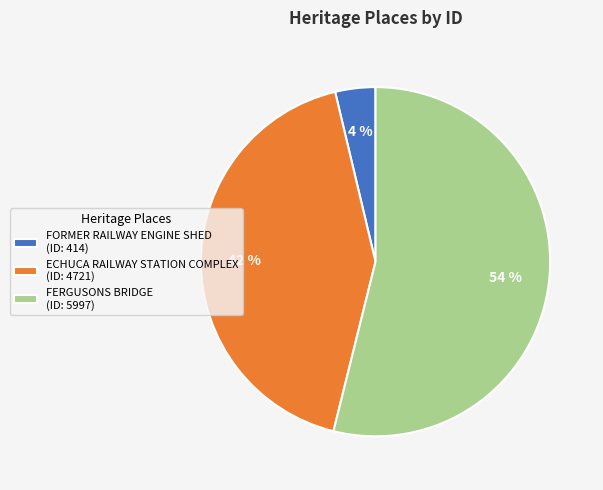

True or false: ECHUCA RAILWAY STATION COMPLEX accounts for 51% of the total.

False